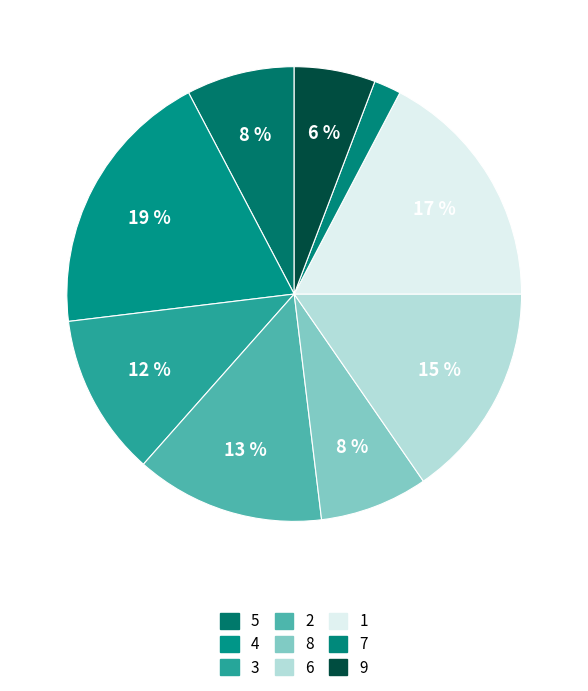

To the nearest percent, what is the difference between the largest and smallest slice percentages?

17%